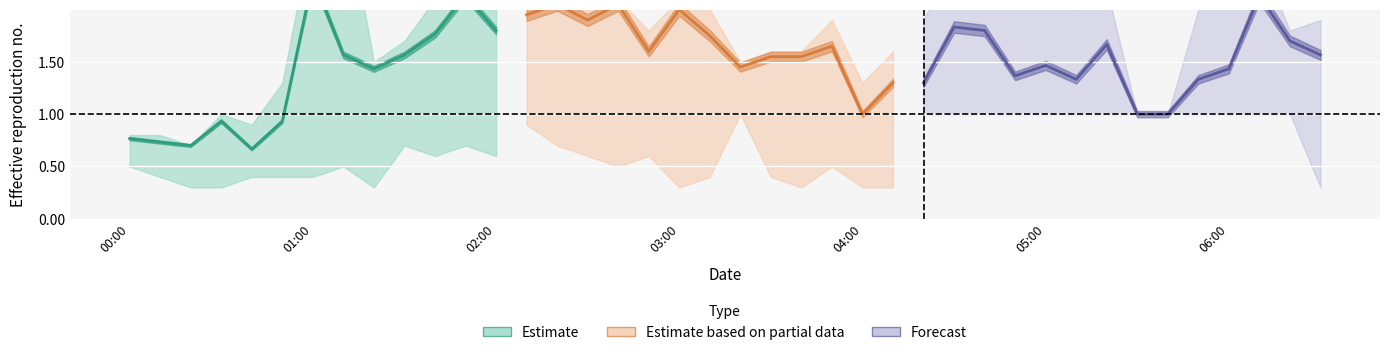

Count the number of categories in the chart.

40